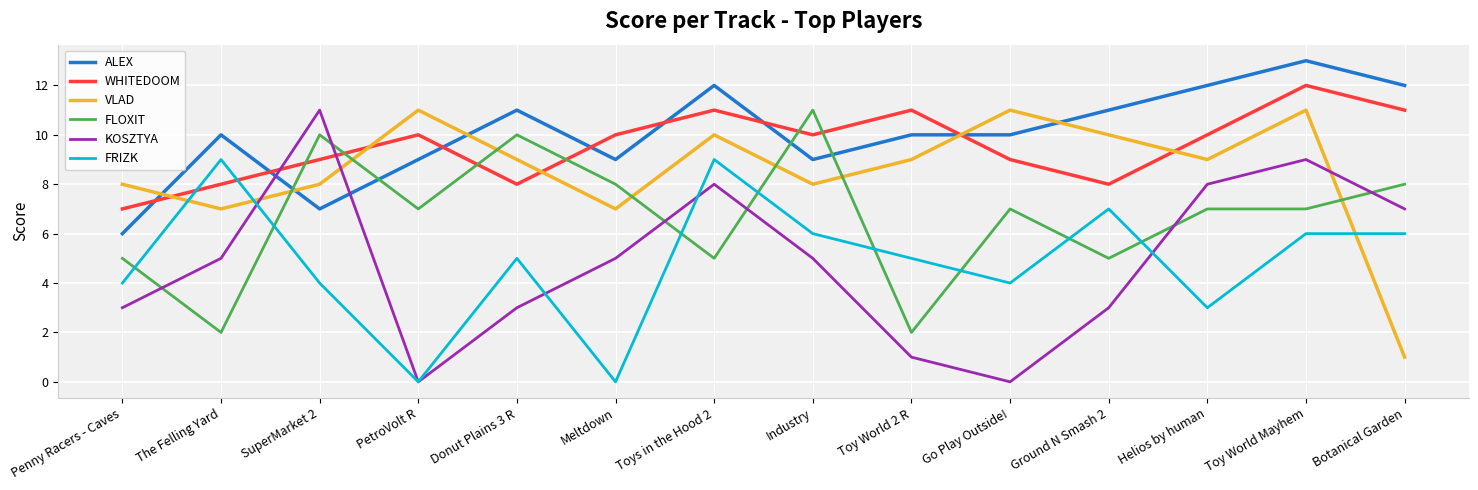

Reading left to right, list all the values displayed in this chart.

ALEX: Penny Racers - Caves=6	The Felling Yard=10	SuperMarket 2=7	PetroVolt R=9	Donut Plains 3 R=11	Meltdown=9	Toys in the Hood 2=12	Industry=9	Toy World 2 R=10	Go Play Outside!=10	Ground N Smash 2=11	Helios by human=12	Toy World Mayhem=13	Botanical Garden=12
WHITEDOOM: Penny Racers - Caves=7	The Felling Yard=8	SuperMarket 2=9	PetroVolt R=10	Donut Plains 3 R=8	Meltdown=10	Toys in the Hood 2=11	Industry=10	Toy World 2 R=11	Go Play Outside!=9	Ground N Smash 2=8	Helios by human=10	Toy World Mayhem=12	Botanical Garden=11
VLAD: Penny Racers - Caves=8	The Felling Yard=7	SuperMarket 2=8	PetroVolt R=11	Donut Plains 3 R=9	Meltdown=7	Toys in the Hood 2=10	Industry=8	Toy World 2 R=9	Go Play Outside!=11	Ground N Smash 2=10	Helios by human=9	Toy World Mayhem=11	Botanical Garden=1
FLOXIT: Penny Racers - Caves=5	The Felling Yard=2	SuperMarket 2=10	PetroVolt R=7	Donut Plains 3 R=10	Meltdown=8	Toys in the Hood 2=5	Industry=11	Toy World 2 R=2	Go Play Outside!=7	Ground N Smash 2=5	Helios by human=7	Toy World Mayhem=7	Botanical Garden=8
KOSZTYA: Penny Racers - Caves=3	The Felling Yard=5	SuperMarket 2=11	PetroVolt R=0	Donut Plains 3 R=3	Meltdown=5	Toys in the Hood 2=8	Industry=5	Toy World 2 R=1	Go Play Outside!=0	Ground N Smash 2=3	Helios by human=8	Toy World Mayhem=9	Botanical Garden=7
FRIZK: Penny Racers - Caves=4	The Felling Yard=9	SuperMarket 2=4	PetroVolt R=0	Donut Plains 3 R=5	Meltdown=0	Toys in the Hood 2=9	Industry=6	Toy World 2 R=5	Go Play Outside!=4	Ground N Smash 2=7	Helios by human=3	Toy World Mayhem=6	Botanical Garden=6